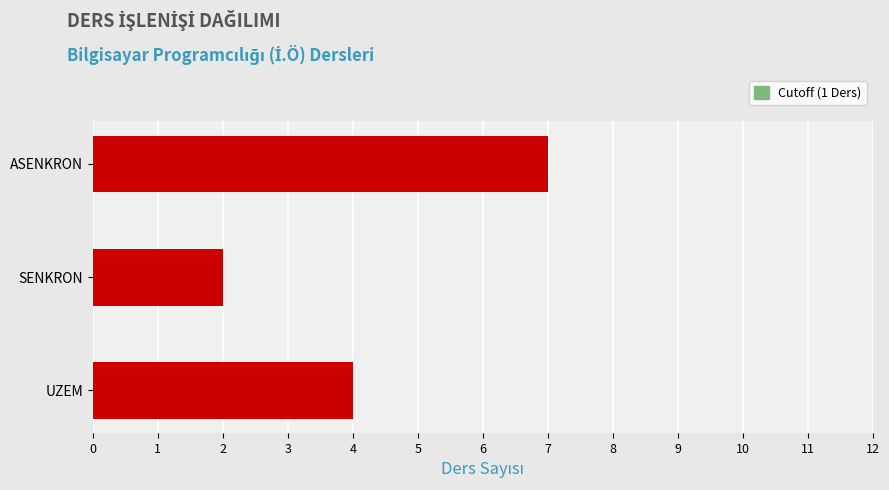

How many bars are there in total?

3